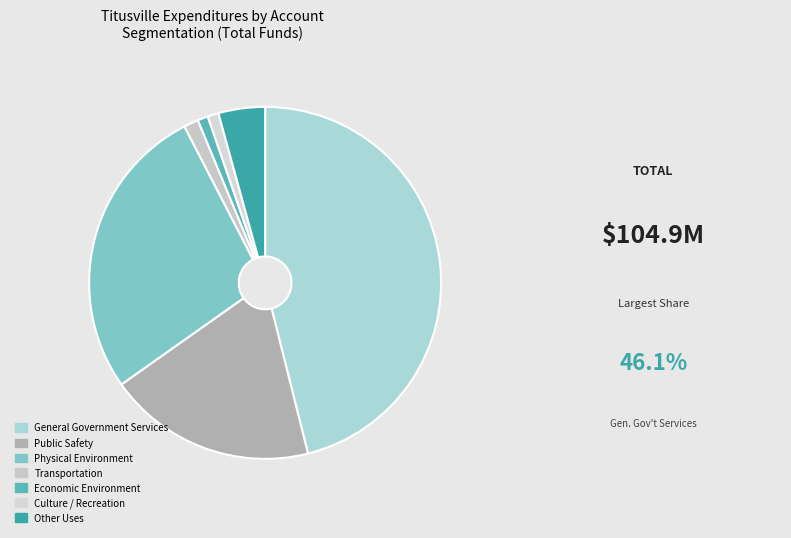

What percentage is the Other Uses slice, to the nearest percent?

4%